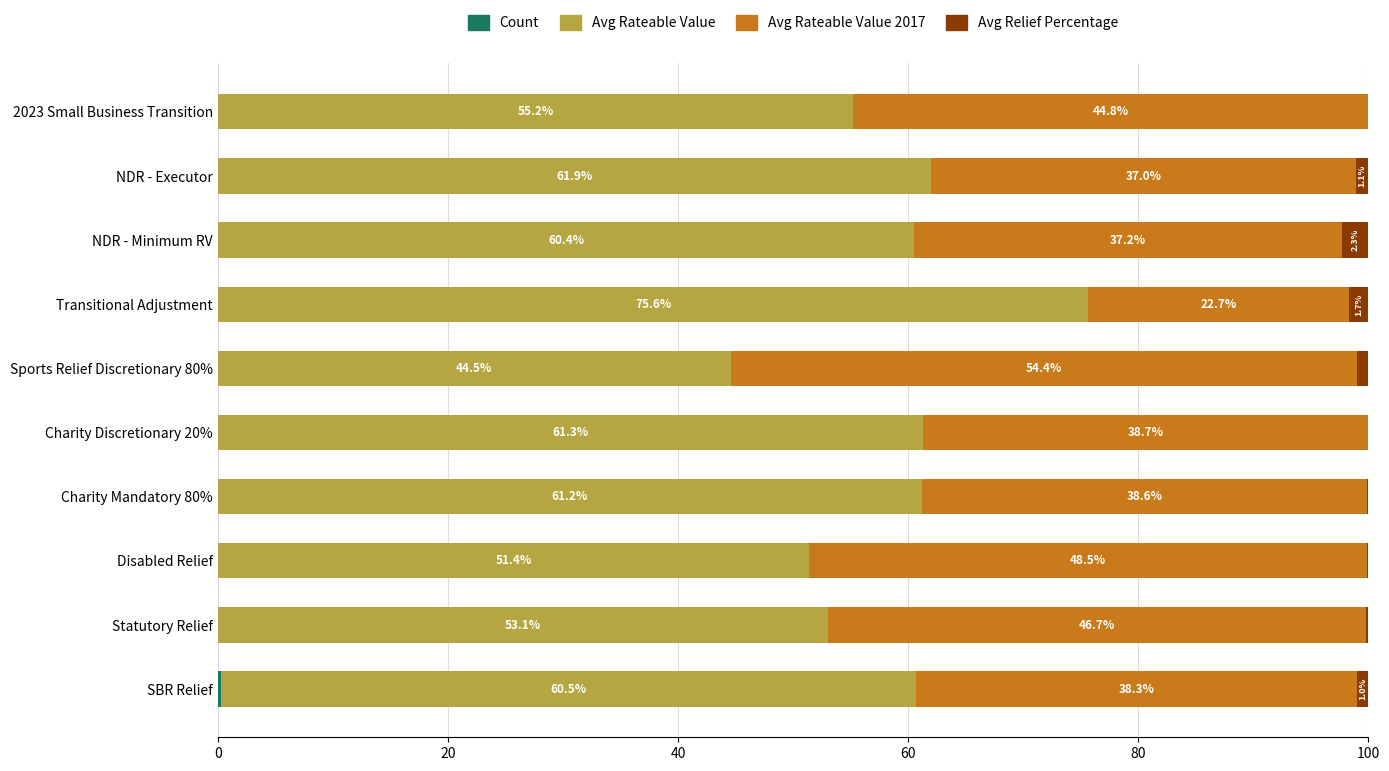

What is the total value across all series at NDR - Executor?

100.0